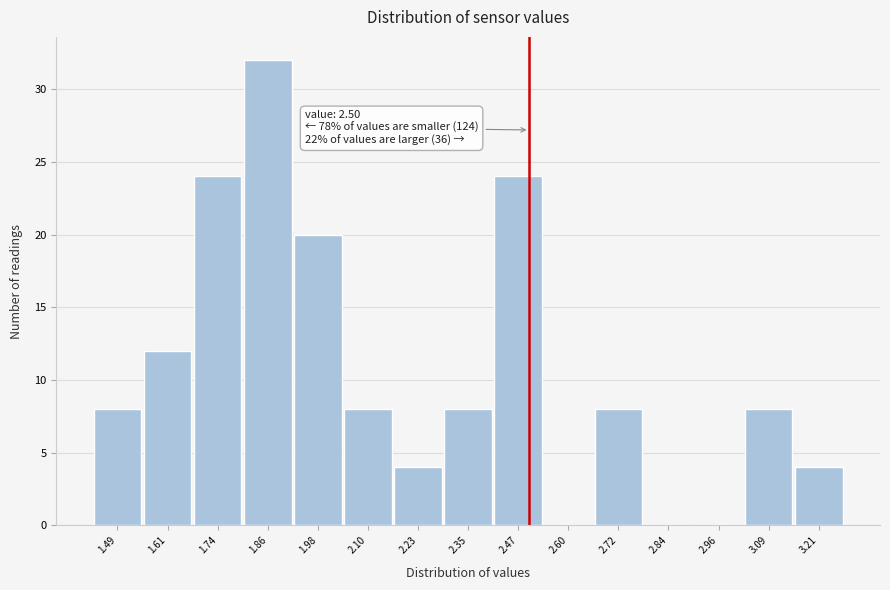

Over which range of the x-axis is the bar tallest?

1.80 to 1.92